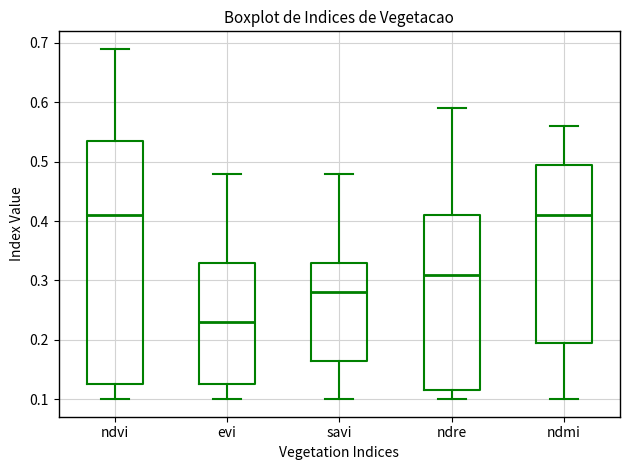

Reading left to right, read every box against the y-axis: the position of its median line, the range the box covers, and the ends of its whiskers. The values are not printed on the chart, so give them approximately, as read against the axis.

ndvi: median 0.41, box 0.13 to 0.54, whiskers 0.10 to 0.69
evi: median 0.23, box 0.13 to 0.33, whiskers 0.10 to 0.48
savi: median 0.28, box 0.17 to 0.33, whiskers 0.10 to 0.48
ndre: median 0.31, box 0.12 to 0.41, whiskers 0.10 to 0.59
ndmi: median 0.41, box 0.20 to 0.50, whiskers 0.10 to 0.56